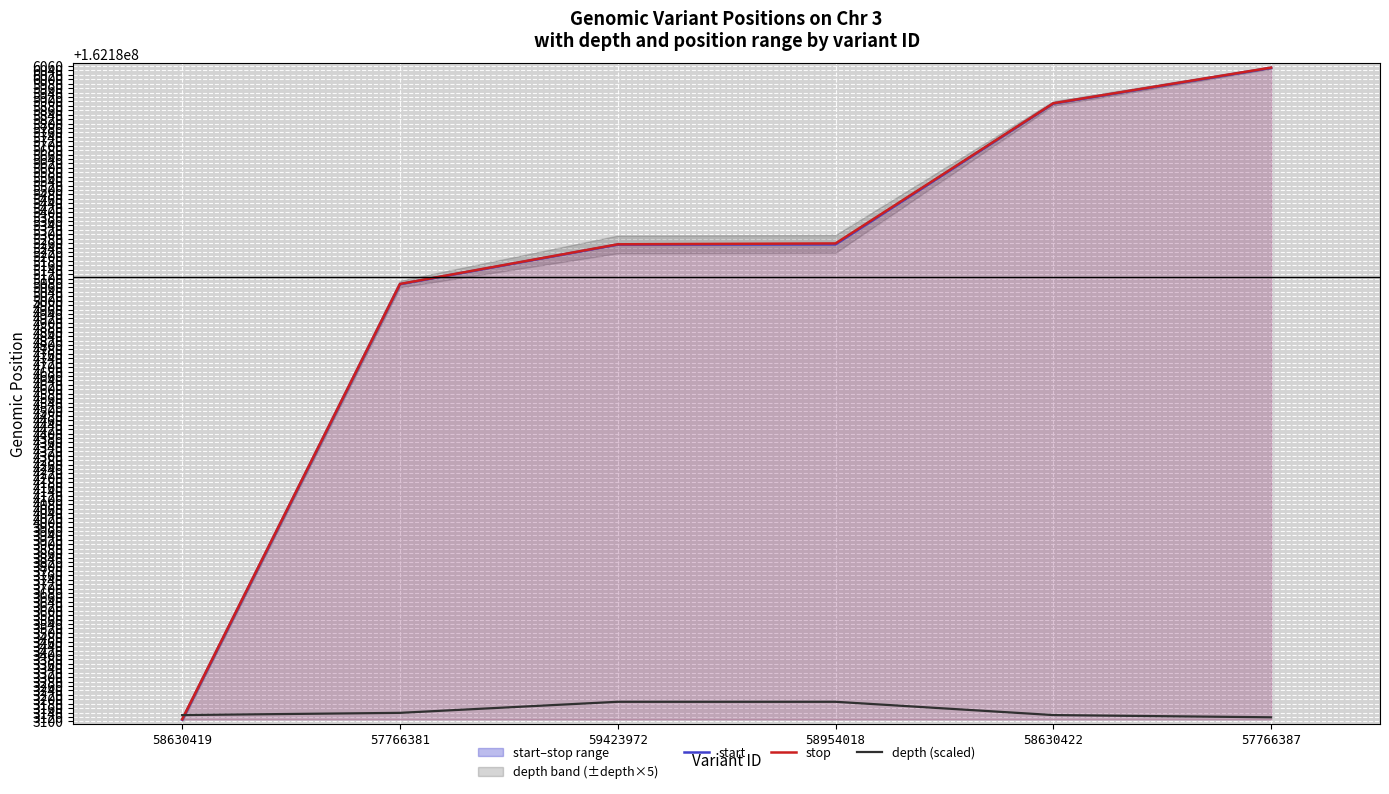

Reading left to right, what are all the values shown in this chart?

start: 58630419=162183108	57766381=162185075	59423972=162185254	58954018=162185255	58630422=162185891	57766387=162186052
stop: 58630419=162183110	57766381=162185076	59423972=162185255	58954018=162185259	58630422=162185892	57766387=162186053
depth (scaled): 58630419=162183129	57766381=162183139	59423972=162183189	58954018=162183189	58630422=162183129	57766387=162183119